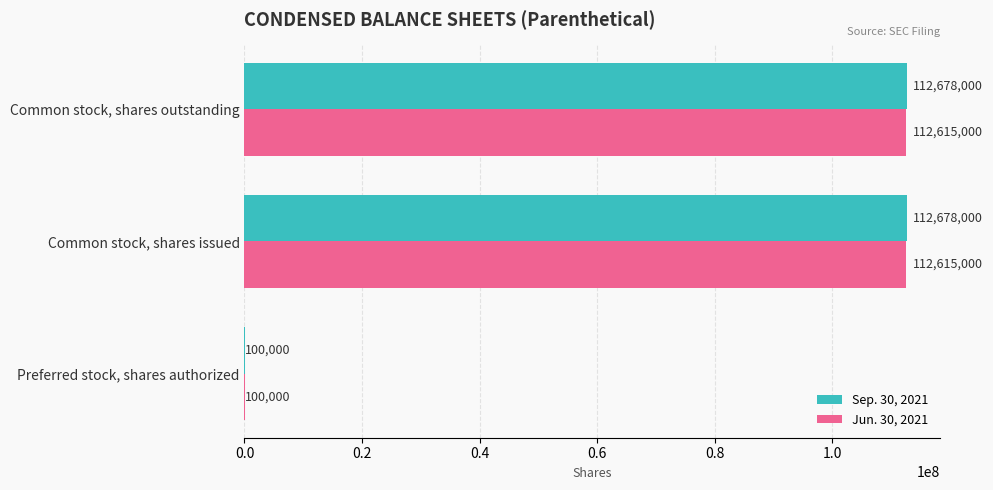

Is it true that Sep. 30, 2021 equals 100000 at Preferred stock, shares authorized?

True